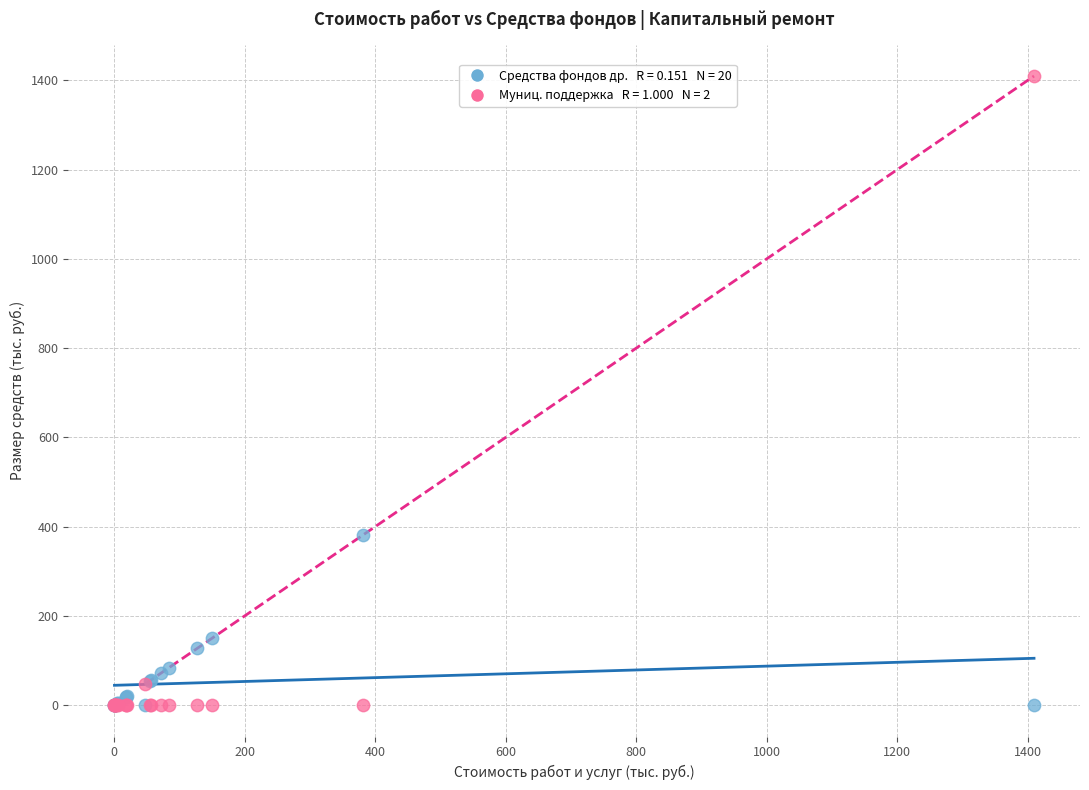

Across all series, what Y value is closest to 704?

380.5